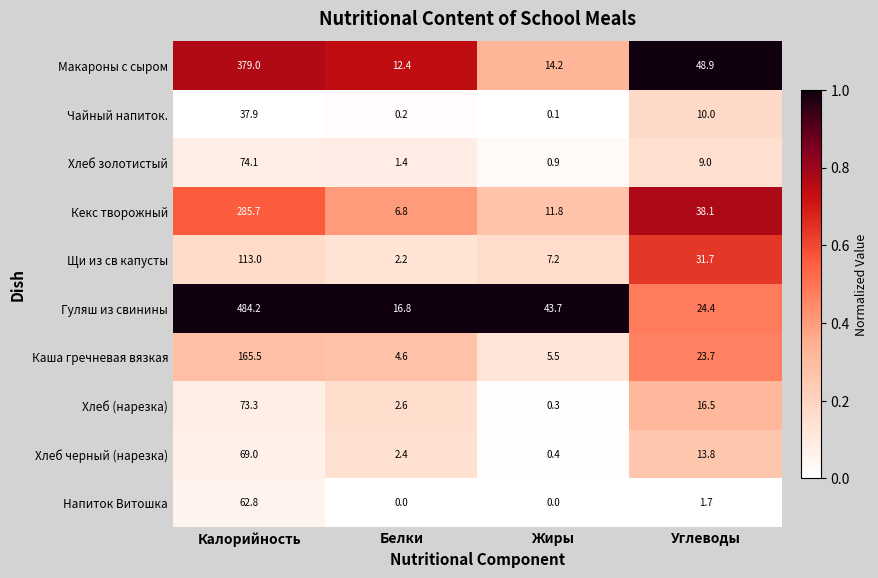

Which label corresponds to the largest value in the chart?

Калорийность